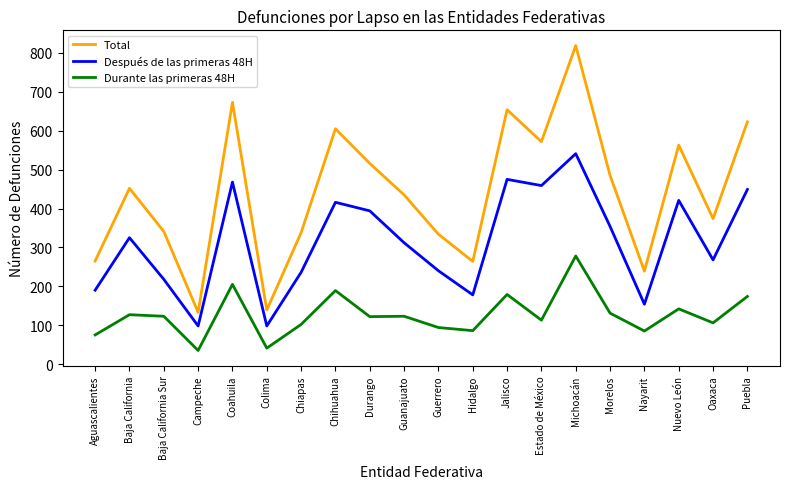

What is the maximum value shown in the chart?

819